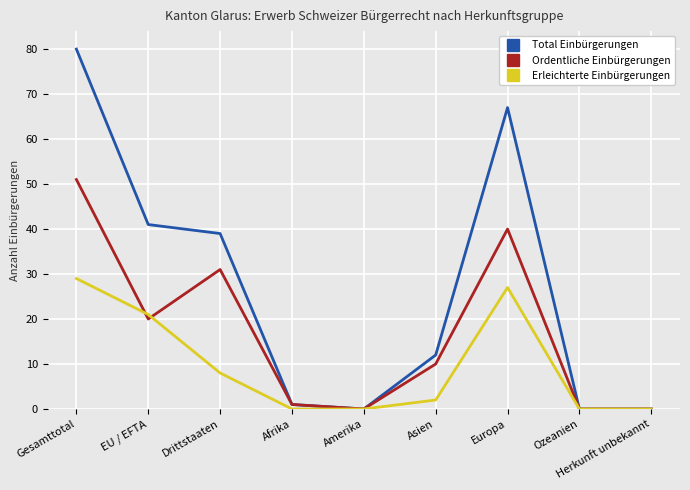

What are all the series names shown in the legend?

Total Einbürgerungen, Ordentliche Einbürgerungen, Erleichterte Einbürgerungen